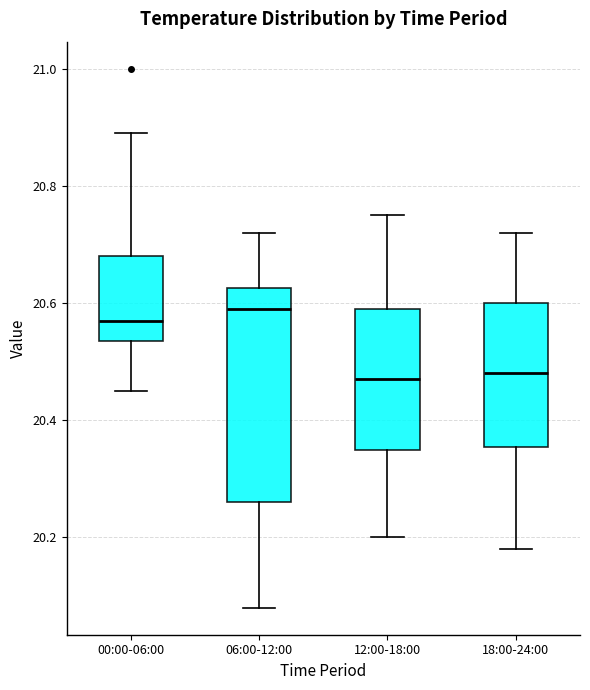

Reading left to right, read every box against the y-axis: the position of its median line, the range the box covers, and the ends of its whiskers. The values are not printed on the chart, so give them approximately, as read against the axis.

00:00-06:00: median 20.58, box 20.54 to 20.68, whiskers 20.46 to 20.90
06:00-12:00: median 20.60, box 20.26 to 20.62, whiskers 20.08 to 20.72
12:00-18:00: median 20.48, box 20.36 to 20.60, whiskers 20.20 to 20.76
18:00-24:00: median 20.48, box 20.36 to 20.60, whiskers 20.18 to 20.72